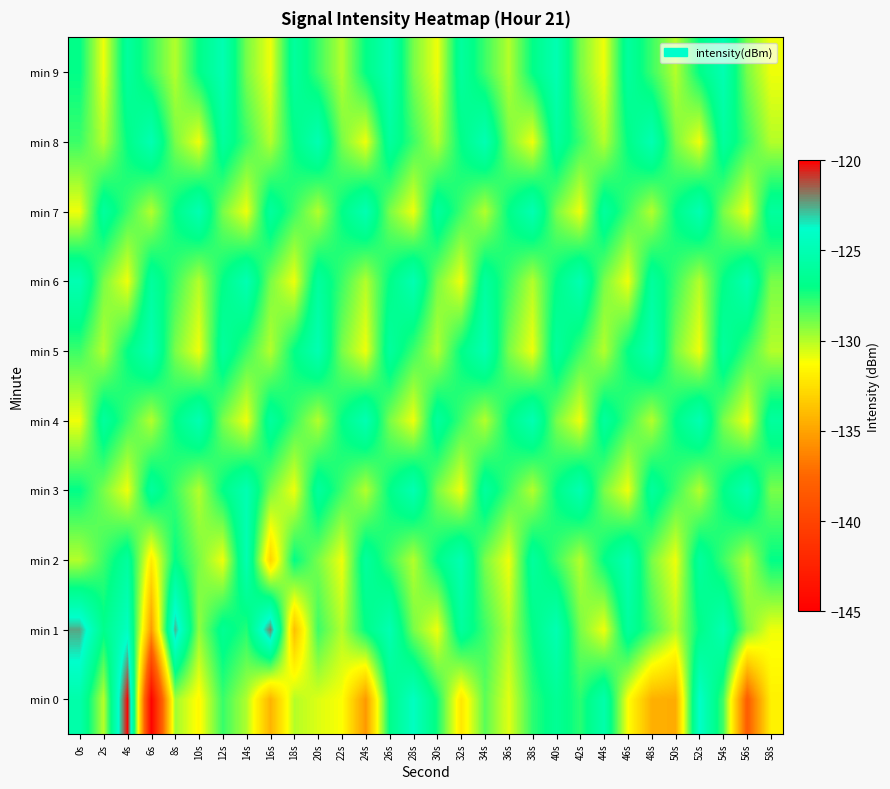

Reading right to left, transcribe all the data shown in this chart.

min 0: 58s=-131.8	56s=-138.1	54s=-128.1	52s=-124.0	50s=-134.6	48s=-134.4	46s=-131.2	44s=-125.4	42s=-127.7	40s=-126.4	38s=-127.7	36s=-130.8	34s=-128.5	32s=-132.2	30s=-127.3	28s=-124.4	26s=-126.9	24s=-135.4	22s=-131.2	20s=-130.7	18s=-130.0	16s=-134.3	14s=-129.9	12s=-127.9	10s=-131.5	8s=-129.7	6s=-144.8	4s=-120.1	2s=-130.1	0s=-125.4
min 1: 58s=-131.0	56s=-129.0	54s=-125.0	52s=-127.0	50s=-130.0	48s=-128.0	46s=-126.0	44s=-131.0	42s=-129.0	40s=-125.0	38s=-127.0	36s=-130.0	34s=-128.0	32s=-126.0	30s=-131.0	28s=-129.0	26s=-125.0	24s=-127.0	22s=-130.0	20s=-128.0	18s=-133.8	16s=-121.9	14s=-127.6	12s=-126.5	10s=-129.4	8s=-122.6	6s=-135.3	4s=-124.4	2s=-126.8	0s=-122.5
min 2: 58s=-127.0	56s=-130.0	54s=-128.0	52s=-126.0	50s=-131.0	48s=-129.0	46s=-125.0	44s=-127.0	42s=-130.0	40s=-128.0	38s=-126.0	36s=-131.0	34s=-129.0	32s=-125.0	30s=-127.0	28s=-130.0	26s=-128.0	24s=-126.0	22s=-131.0	20s=-129.0	18s=-127.0	16s=-133.0	14s=-125.0	12s=-131.0	10s=-129.0	8s=-127.0	6s=-132.0	4s=-126.0	2s=-128.0	0s=-130.0
min 3: 58s=-129.0	56s=-125.0	54s=-127.0	52s=-130.0	50s=-128.0	48s=-126.0	46s=-131.0	44s=-129.0	42s=-125.0	40s=-127.0	38s=-130.0	36s=-128.0	34s=-126.0	32s=-131.0	30s=-129.0	28s=-125.0	26s=-127.0	24s=-130.0	22s=-128.0	20s=-126.0	18s=-131.0	16s=-129.0	14s=-125.0	12s=-127.0	10s=-130.0	8s=-128.0	6s=-126.0	4s=-131.0	2s=-129.0	0s=-127.0
min 4: 58s=-126.0	56s=-131.0	54s=-129.0	52s=-125.0	50s=-127.0	48s=-130.0	46s=-128.0	44s=-126.0	42s=-131.0	40s=-129.0	38s=-125.0	36s=-127.0	34s=-130.0	32s=-128.0	30s=-126.0	28s=-131.0	26s=-129.0	24s=-125.0	22s=-127.0	20s=-130.0	18s=-128.0	16s=-126.0	14s=-131.0	12s=-129.0	10s=-125.0	8s=-127.0	6s=-130.0	4s=-128.0	2s=-126.0	0s=-131.0
min 5: 58s=-130.0	56s=-128.0	54s=-126.0	52s=-131.0	50s=-129.0	48s=-125.0	46s=-127.0	44s=-130.0	42s=-128.0	40s=-126.0	38s=-131.0	36s=-129.0	34s=-125.0	32s=-127.0	30s=-130.0	28s=-128.0	26s=-126.0	24s=-131.0	22s=-129.0	20s=-125.0	18s=-127.0	16s=-130.0	14s=-128.0	12s=-126.0	10s=-131.0	8s=-129.0	6s=-125.0	4s=-127.0	2s=-130.0	0s=-128.0
min 6: 58s=-129.0	56s=-125.0	54s=-127.0	52s=-130.0	50s=-128.0	48s=-126.0	46s=-131.0	44s=-129.0	42s=-125.0	40s=-127.0	38s=-130.0	36s=-128.0	34s=-126.0	32s=-131.0	30s=-129.0	28s=-125.0	26s=-127.0	24s=-130.0	22s=-128.0	20s=-126.0	18s=-131.0	16s=-129.0	14s=-125.0	12s=-127.0	10s=-130.0	8s=-128.0	6s=-126.0	4s=-131.0	2s=-129.0	0s=-125.0
min 7: 58s=-126.0	56s=-131.0	54s=-129.0	52s=-125.0	50s=-127.0	48s=-130.0	46s=-128.0	44s=-126.0	42s=-131.0	40s=-129.0	38s=-125.0	36s=-127.0	34s=-130.0	32s=-128.0	30s=-126.0	28s=-131.0	26s=-129.0	24s=-125.0	22s=-127.0	20s=-130.0	18s=-128.0	16s=-126.0	14s=-131.0	12s=-129.0	10s=-125.0	8s=-127.0	6s=-130.0	4s=-128.0	2s=-126.0	0s=-131.0
min 8: 58s=-130.0	56s=-128.0	54s=-126.0	52s=-131.0	50s=-129.0	48s=-125.0	46s=-127.0	44s=-130.0	42s=-128.0	40s=-126.0	38s=-131.0	36s=-129.0	34s=-125.0	32s=-127.0	30s=-130.0	28s=-128.0	26s=-126.0	24s=-131.0	22s=-129.0	20s=-125.0	18s=-127.0	16s=-130.0	14s=-128.0	12s=-126.0	10s=-131.0	8s=-129.0	6s=-125.0	4s=-127.0	2s=-130.0	0s=-128.0
min 9: 58s=-131.0	56s=-129.0	54s=-125.0	52s=-127.0	50s=-130.0	48s=-128.0	46s=-126.0	44s=-131.0	42s=-129.0	40s=-125.0	38s=-127.0	36s=-130.0	34s=-128.0	32s=-126.0	30s=-131.0	28s=-129.0	26s=-125.0	24s=-127.0	22s=-130.0	20s=-128.0	18s=-126.0	16s=-131.0	14s=-129.0	12s=-125.0	10s=-127.0	8s=-130.0	6s=-128.0	4s=-126.0	2s=-131.0	0s=-127.0